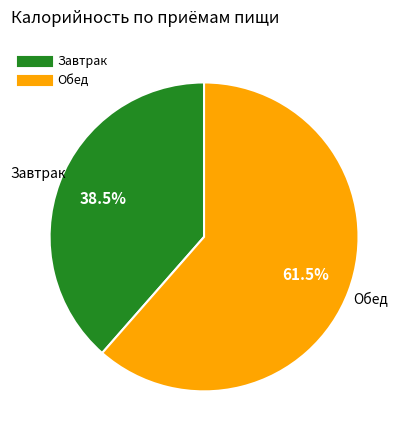

Count the number of slices in the pie.

2